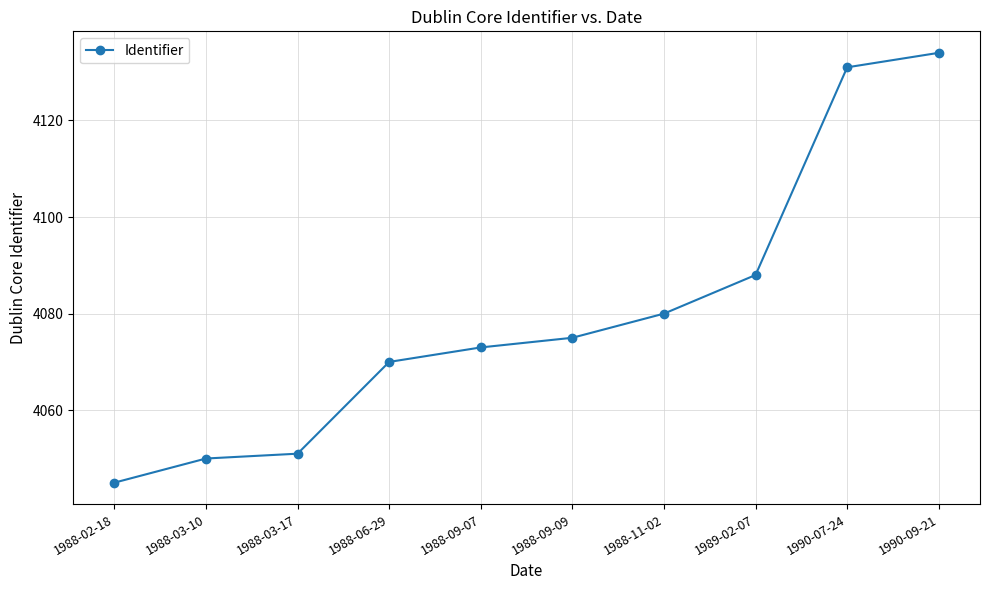

Count the number of categories in the chart.

10